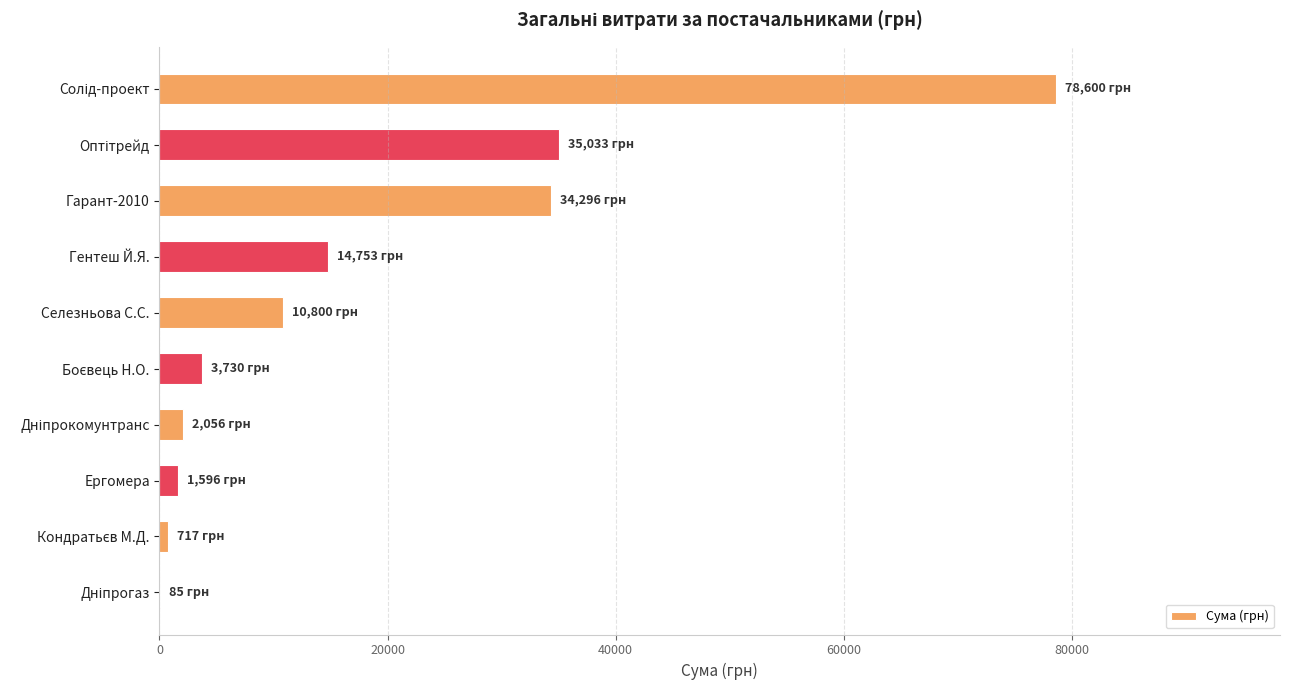

True or false: the data shows 10800.0 at Селезньова С.С..

True